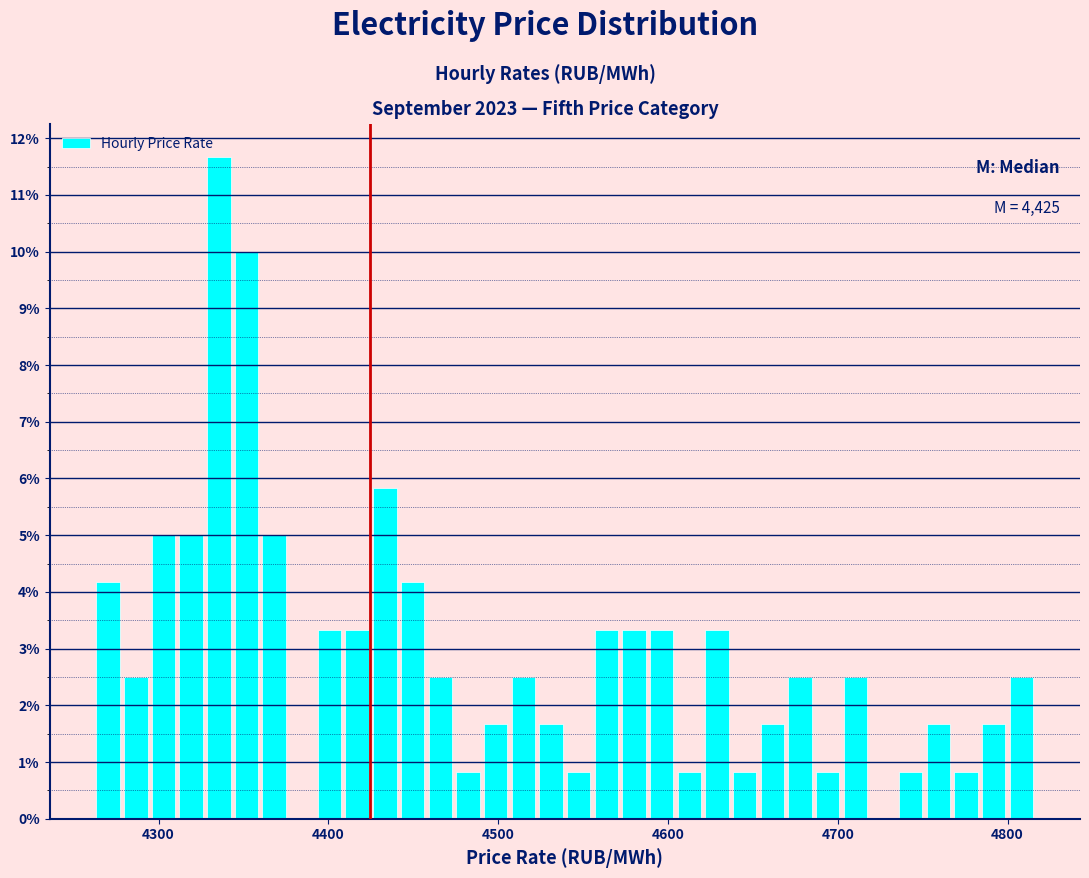

Read against the x-axis, roughly where is the centre of the tallest bar?

4340